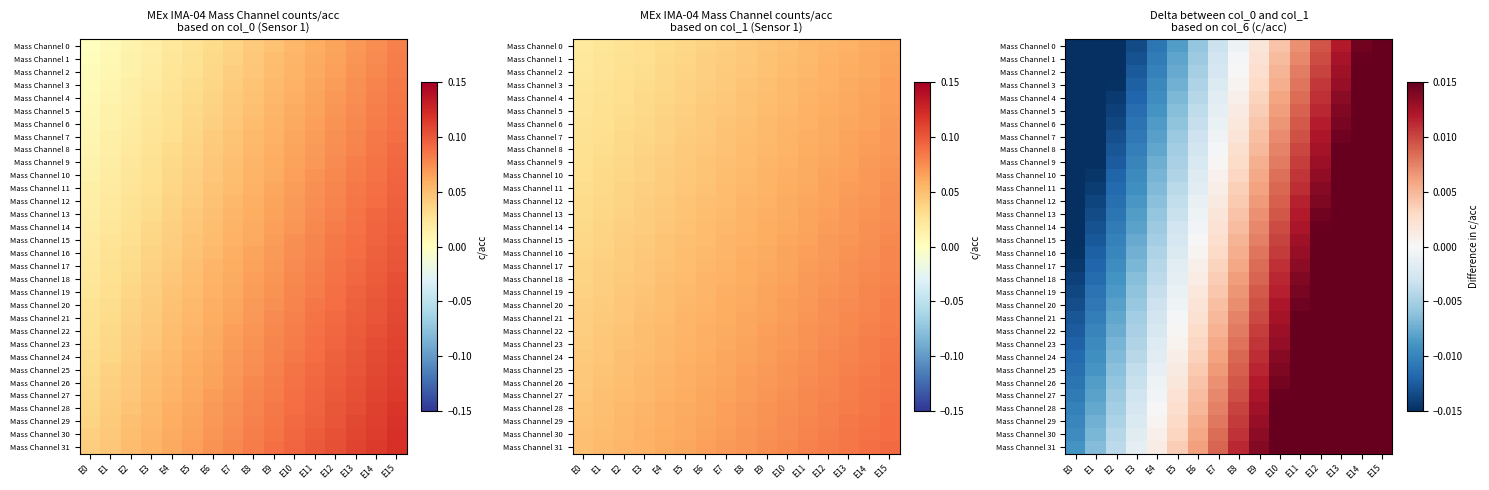

At E0, list the series in order from smallest to largest.

Mass Channel 0, Mass Channel 1, Mass Channel 2, Mass Channel 3, Mass Channel 4, Mass Channel 5, Mass Channel 6, Mass Channel 7, Mass Channel 8, Mass Channel 9, Mass Channel 10, Mass Channel 11, Mass Channel 12, Mass Channel 13, Mass Channel 14, Mass Channel 15, Mass Channel 16, Mass Channel 17, Mass Channel 18, Mass Channel 19, Mass Channel 20, Mass Channel 21, Mass Channel 22, Mass Channel 23, Mass Channel 24, Mass Channel 25, Mass Channel 26, Mass Channel 27, Mass Channel 28, Mass Channel 29, Mass Channel 30, Mass Channel 31